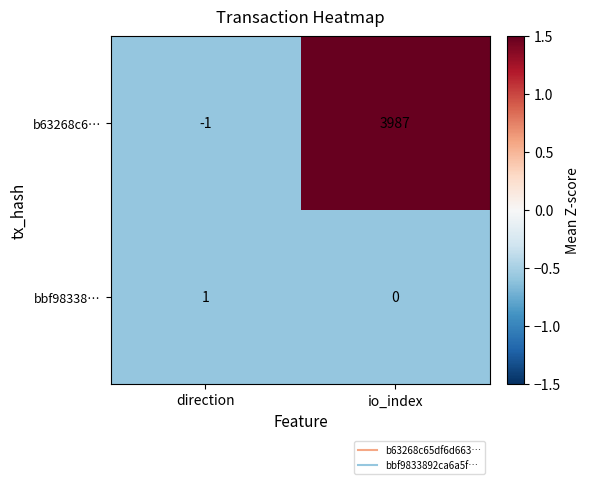

True or false: b63268c6… has a value of 3987 at io_index.

True